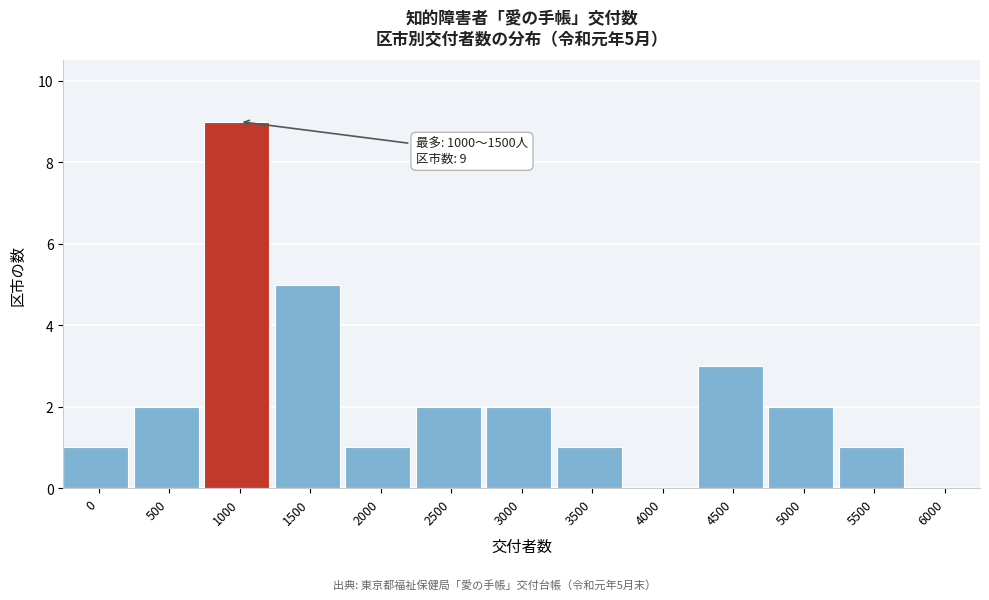

Reading left to right, list all the values displayed in this chart.

0=1	500=2	1000=9	1500=5	2000=1	2500=2	3000=2	3500=1	4000=0	4500=3	5000=2	5500=1	6000=0